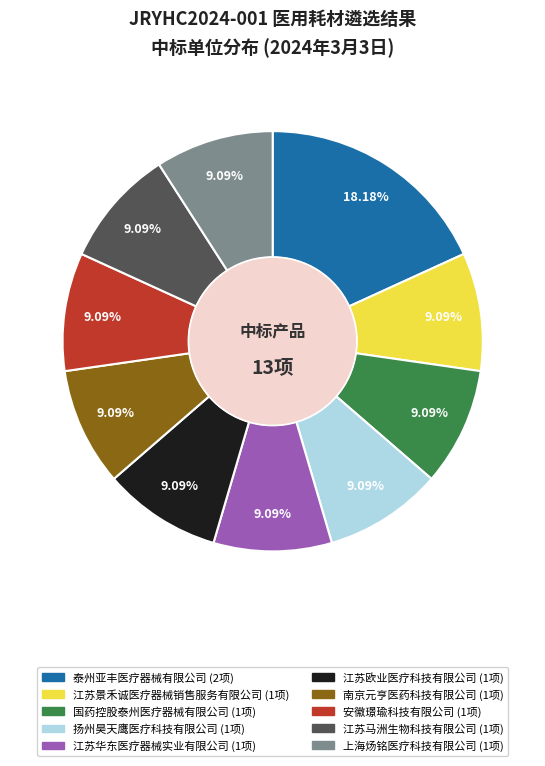

Approximately how many times larger is the value at 南京元亨医药科技有限公司 compared to 江苏景禾诚医疗器械销售服务有限公司?

1.0